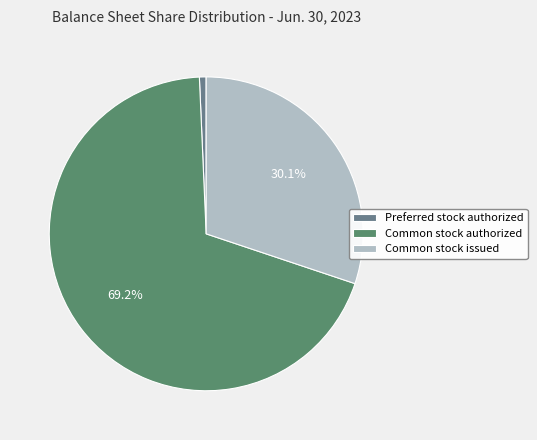

To the nearest percent, what is the average slice percentage?

33%